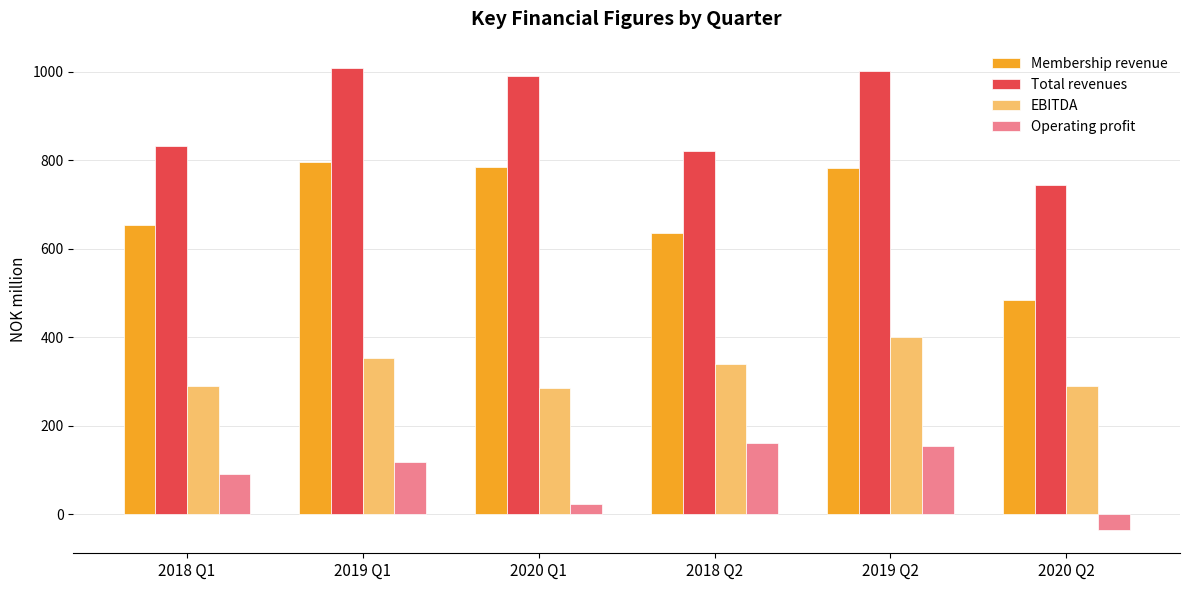

Rank the series by their maximum value, from lowest to highest.

Operating profit, EBITDA, Membership revenue, Total revenues